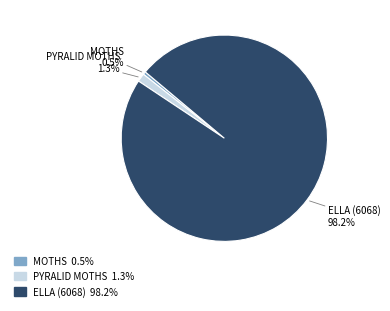

Count the number of slices in the pie.

3